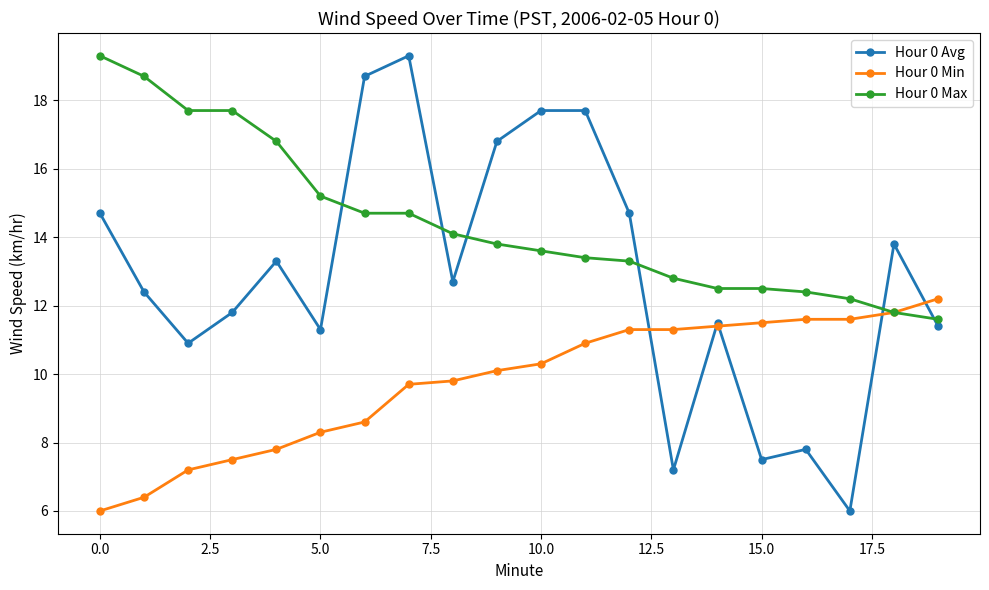

Which series has the widest spread of values?

Hour 0 Avg